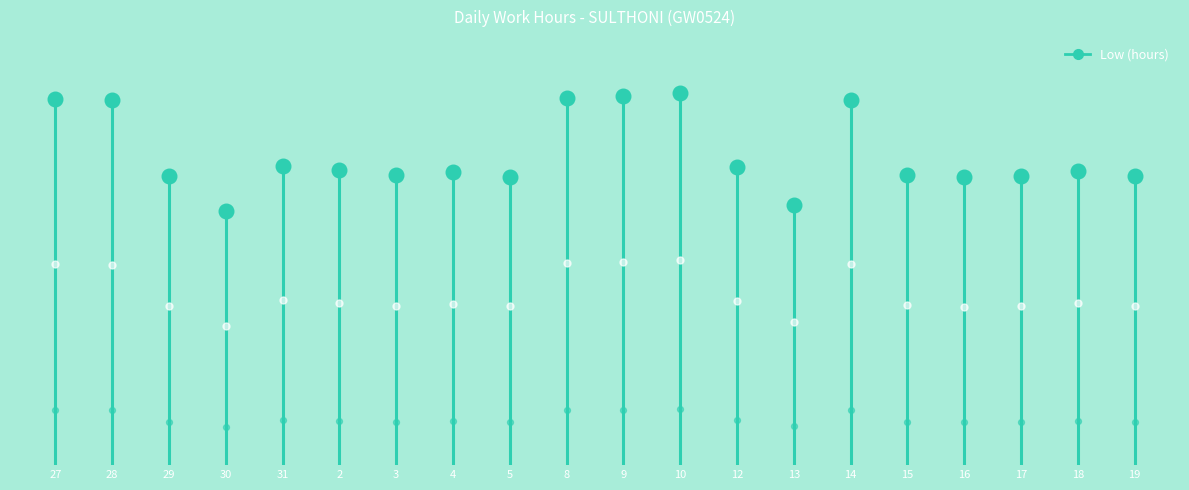

What is the change in value from 27 to 28?

+14.2